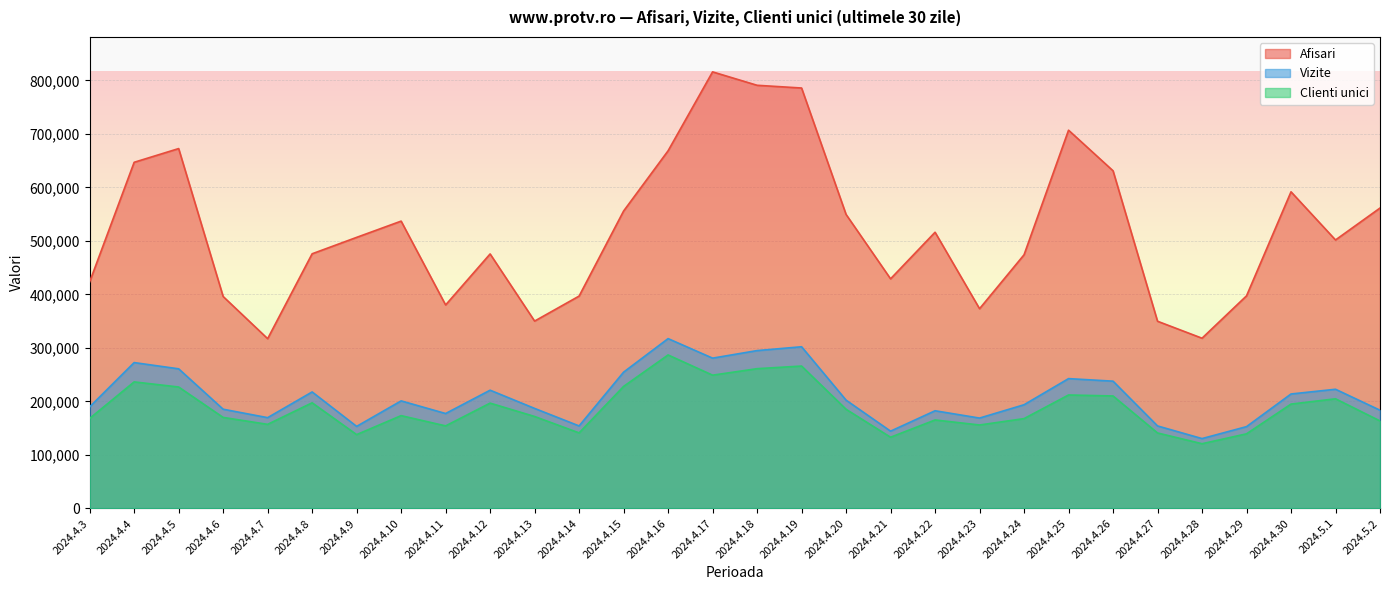

What is the difference between the maximum and minimum values in the Clienti unici series?

165924